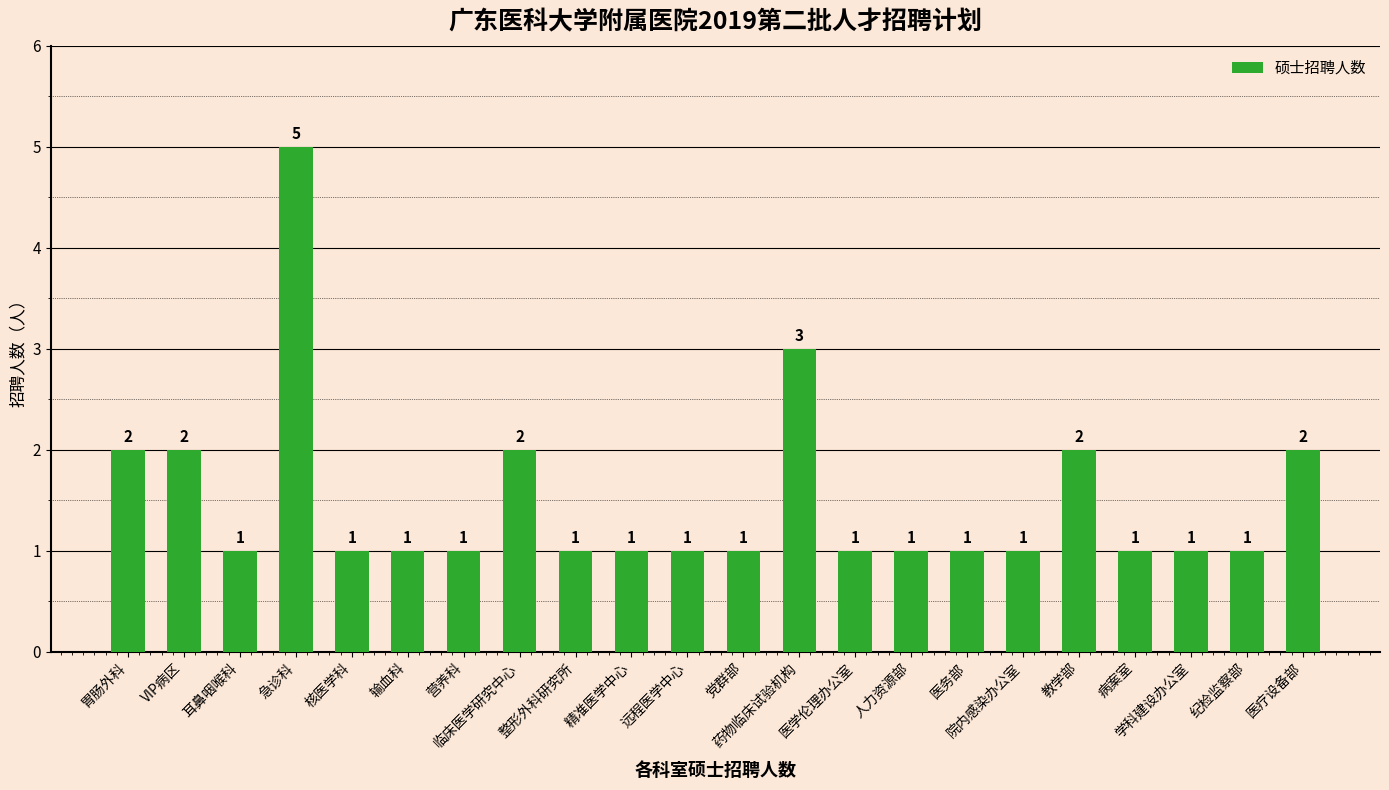

What position from the right is 人力资源部?

8